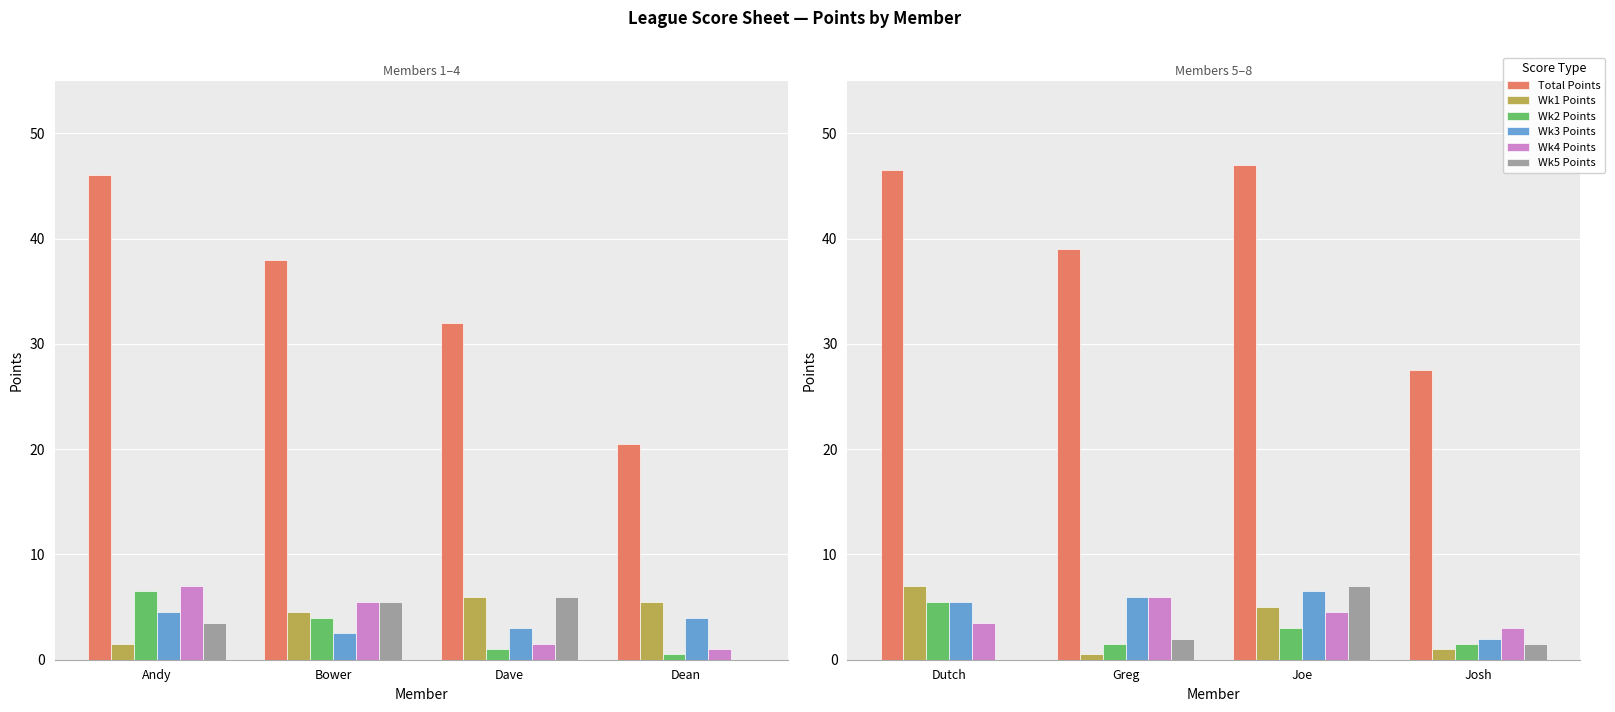

How many distinct data groups are displayed?

6